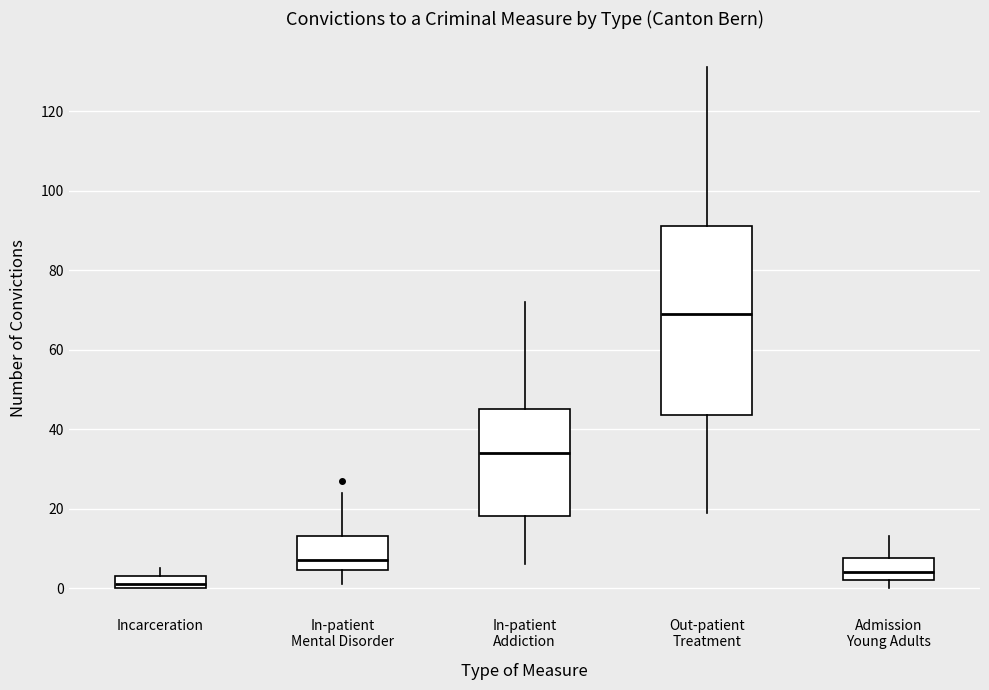

Which box has the highest median line?

Out-patient Treatment